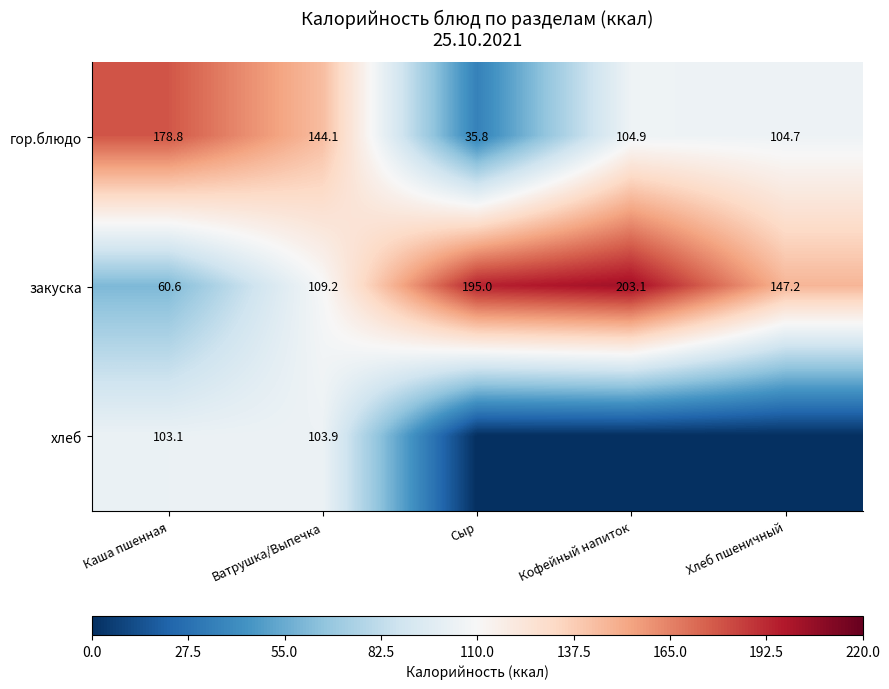

How many values in хлеб are above zero?

2